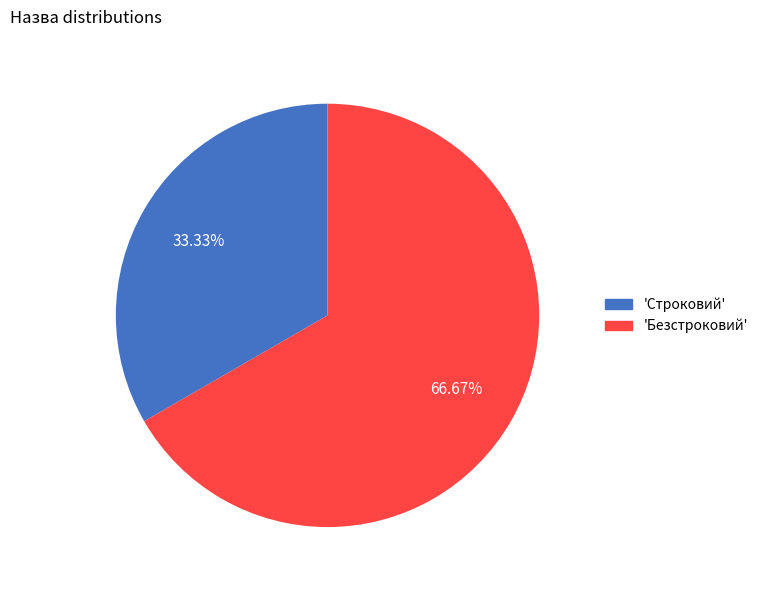

Is there any slice that represents more than half of the pie?

Yes